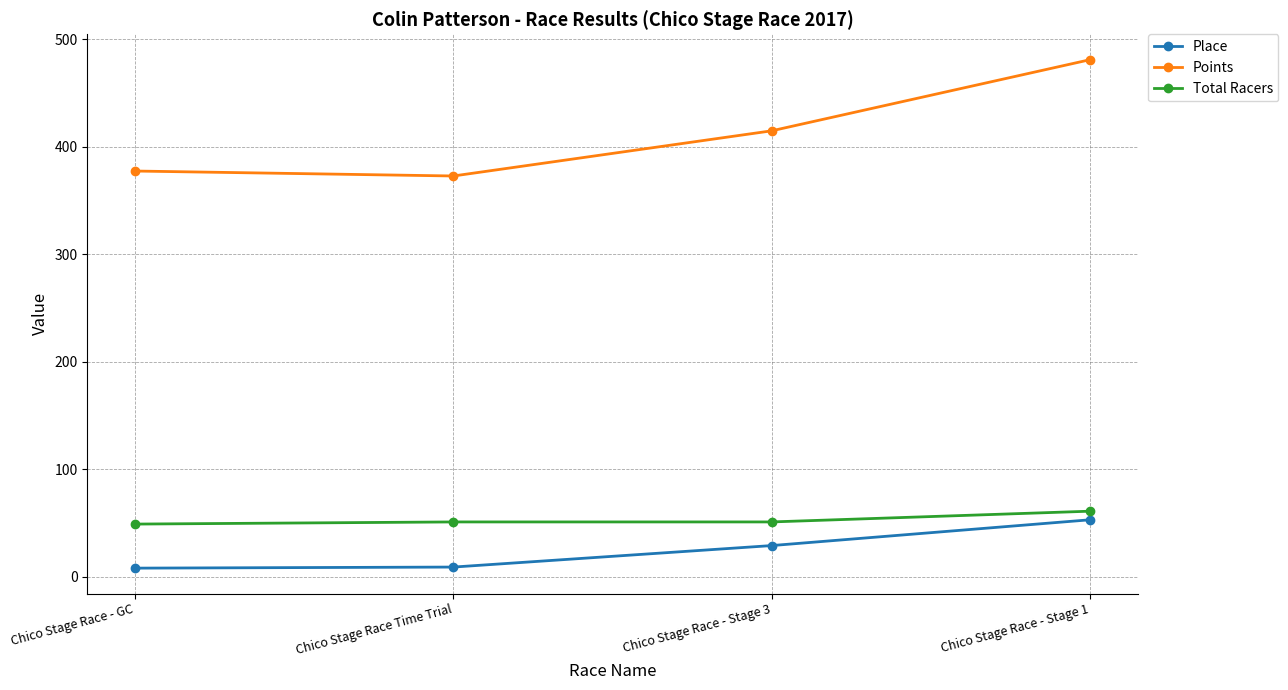

What position from the left is Chico Stage Race - Stage 1?

4